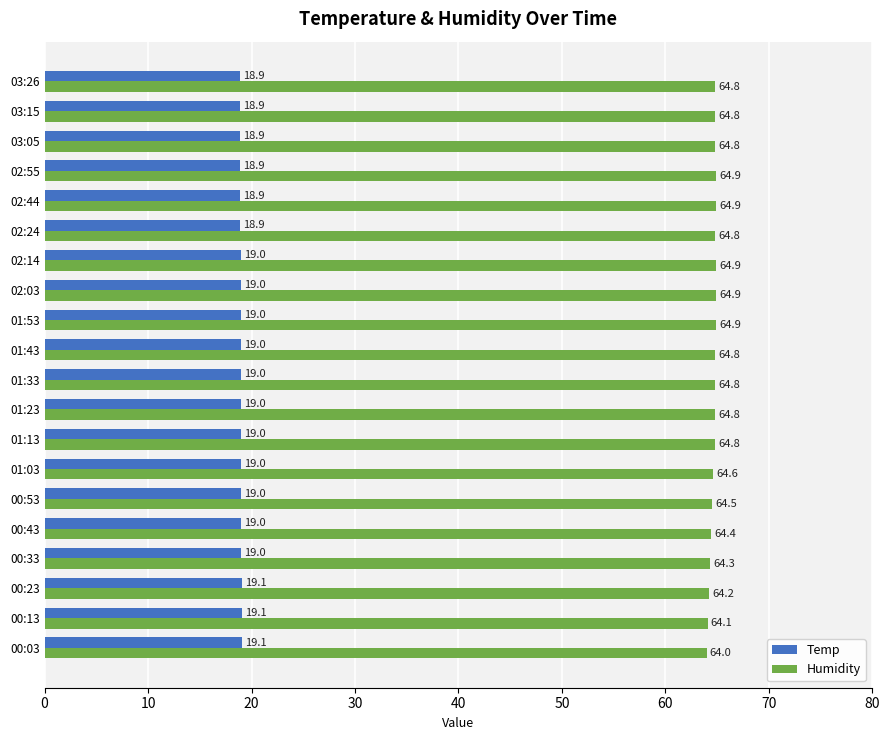

Is the value of Temp at 03:05 greater than the value of Humidity at 01:33?

No